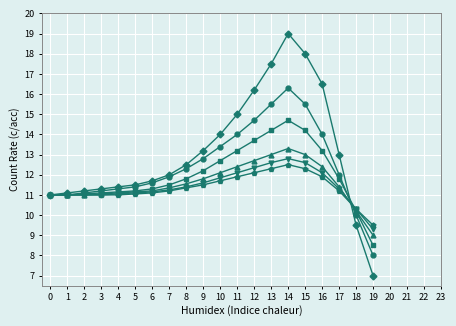

What is the difference between the highest and lowest values at 2?

0.2